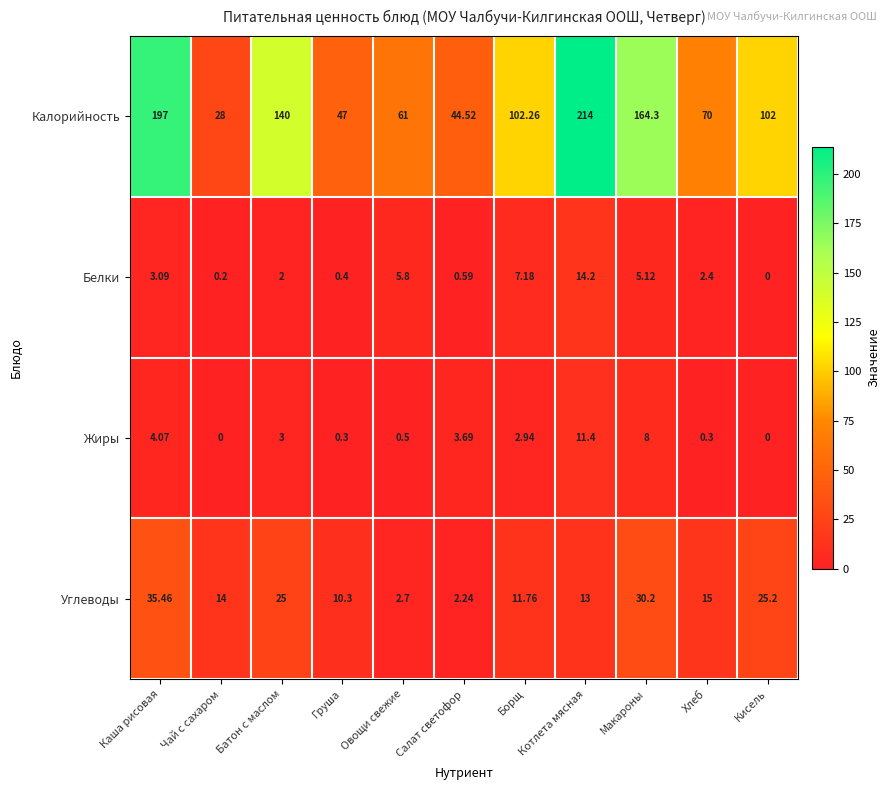

Where does the Калорийность series first go above 102?

Каша рисовая